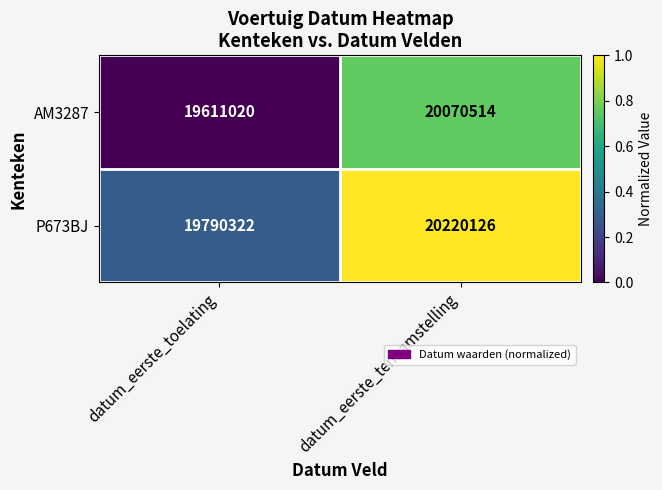

How many values in the AM3287 series are below 20070514?

1